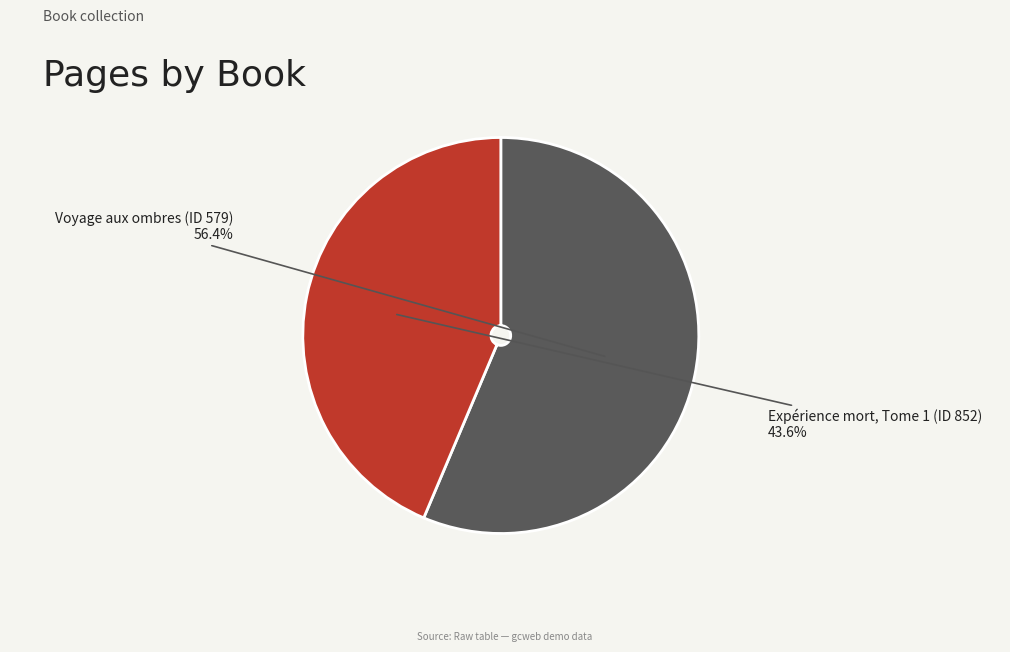

True or false: Voyage aux ombres (ID 579) accounts for 65% of the total.

False